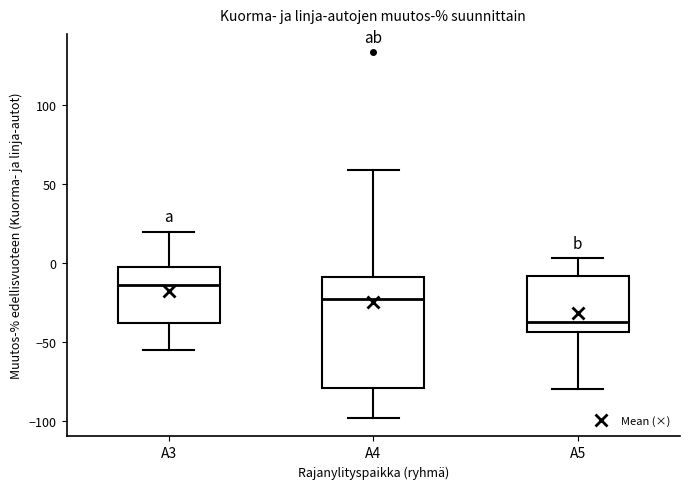

Reading left to right, transcribe this box plot: for each box, give where its median line is, the range the box spans, and where its two whiskers end, as read against the y-axis. The values are not printed on the chart, so give them approximately, as read against the axis.

A3: median -15, box -40 to 0, whiskers -55 to 20
A4: median -25, box -80 to -10, whiskers -100 to 60
A5: median -40, box -45 to -10, whiskers -80 to 5